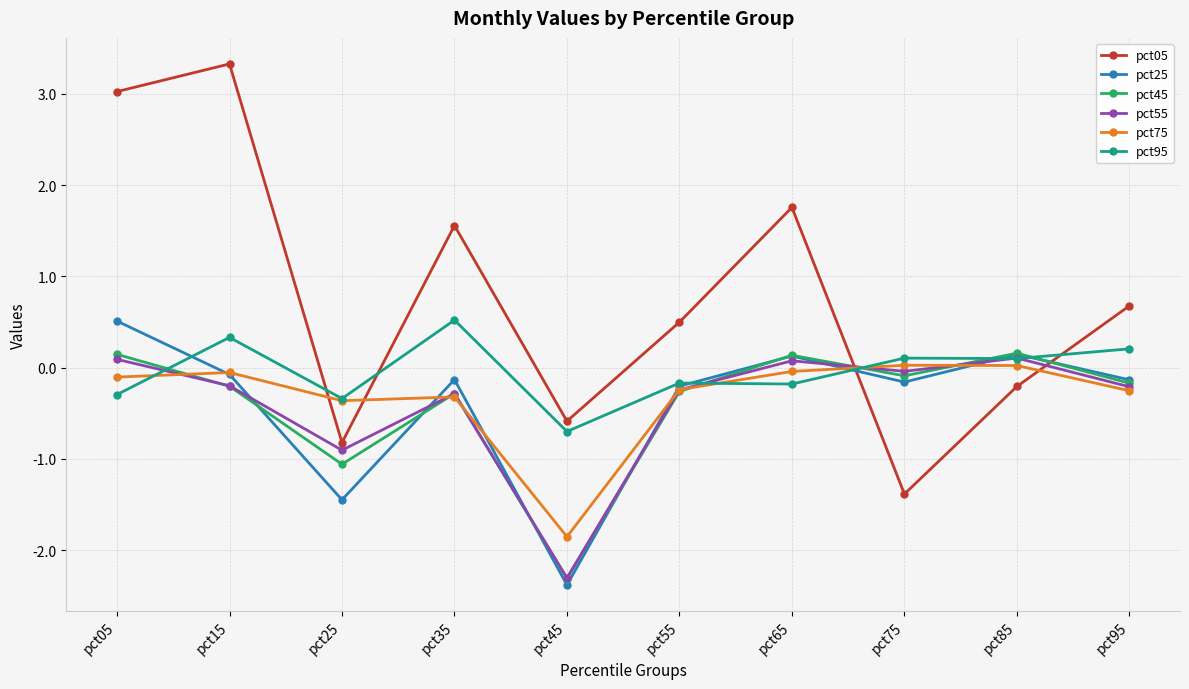

Between which two adjacent categories do pct95 and pct45 first intersect?

pct05 and pct15